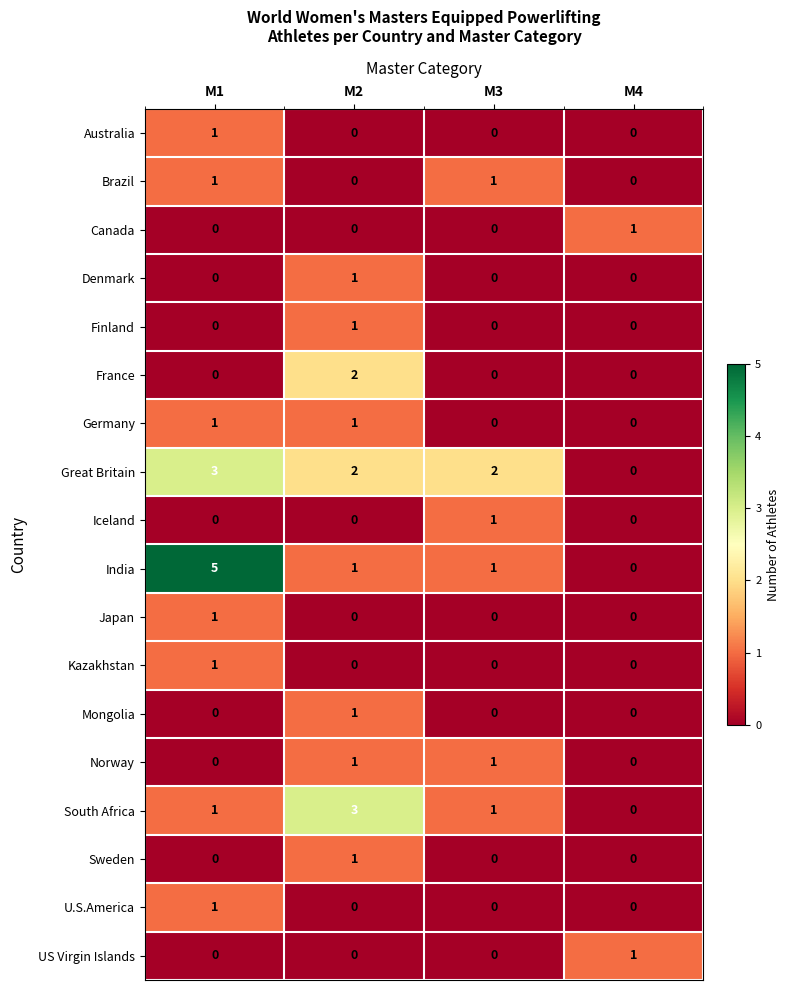

How many values in Brazil are above zero?

2